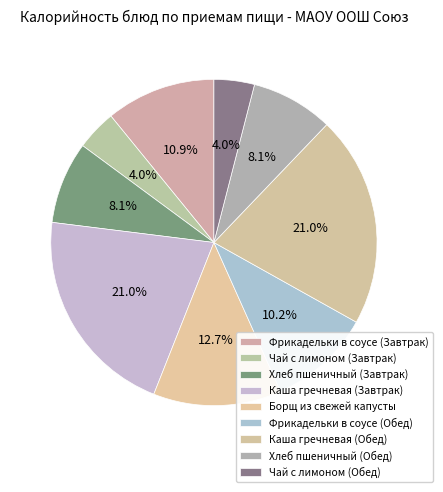

Is it true that Хлеб пшеничный (Обед) is 16% of the pie?

False